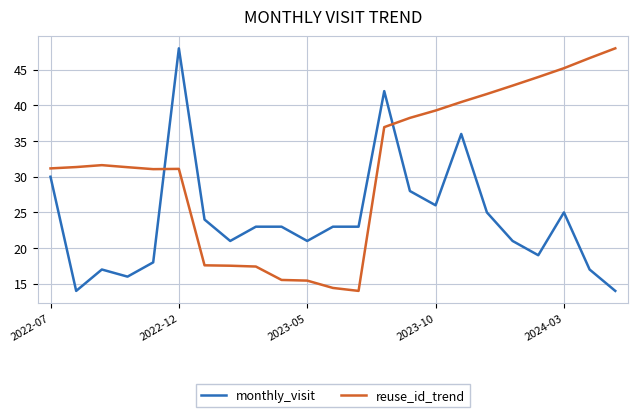

After their last crossing, which series has the higher values: monthly_visit or reuse_id_trend?

reuse_id_trend